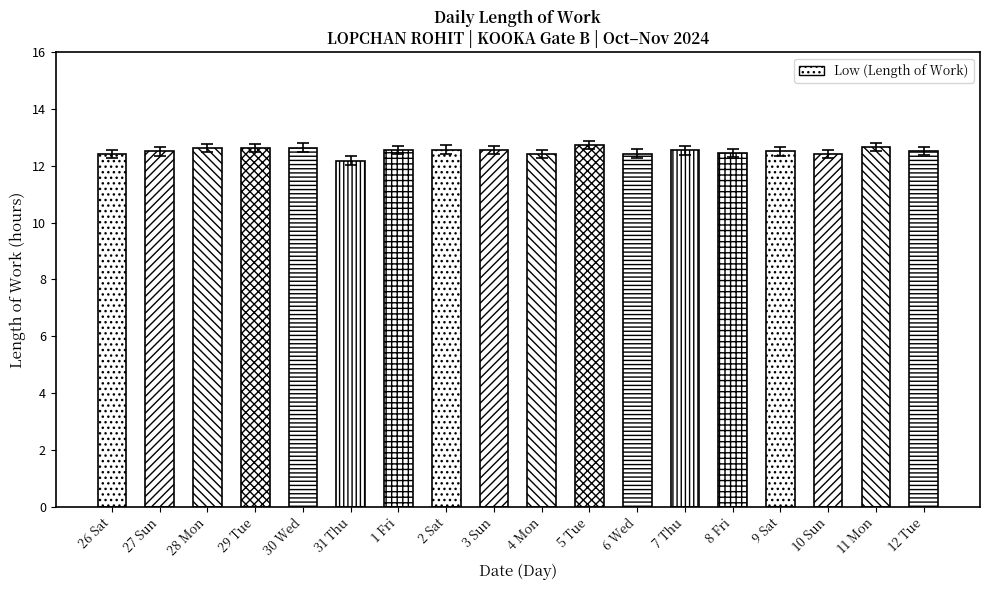

Is it true that the value at 4 Mon is 20.8?

False